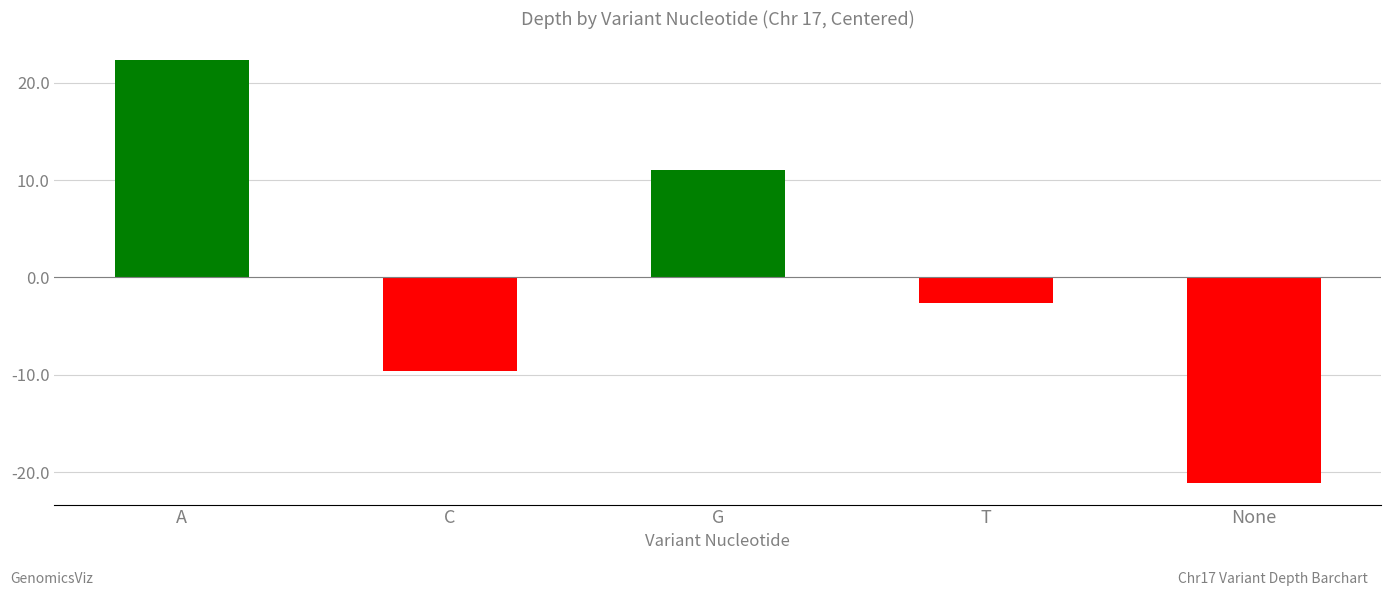

What is the change in value from C to G?

+20.7